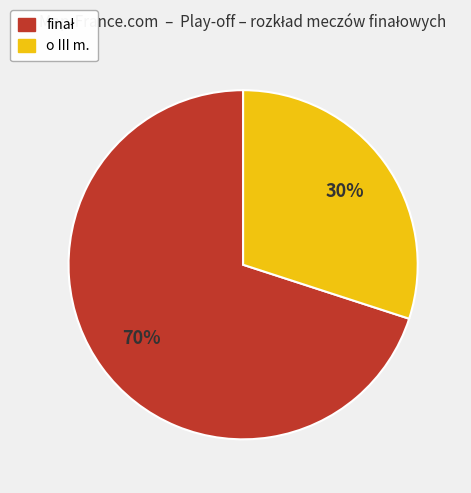

Count the number of slices in the pie.

2